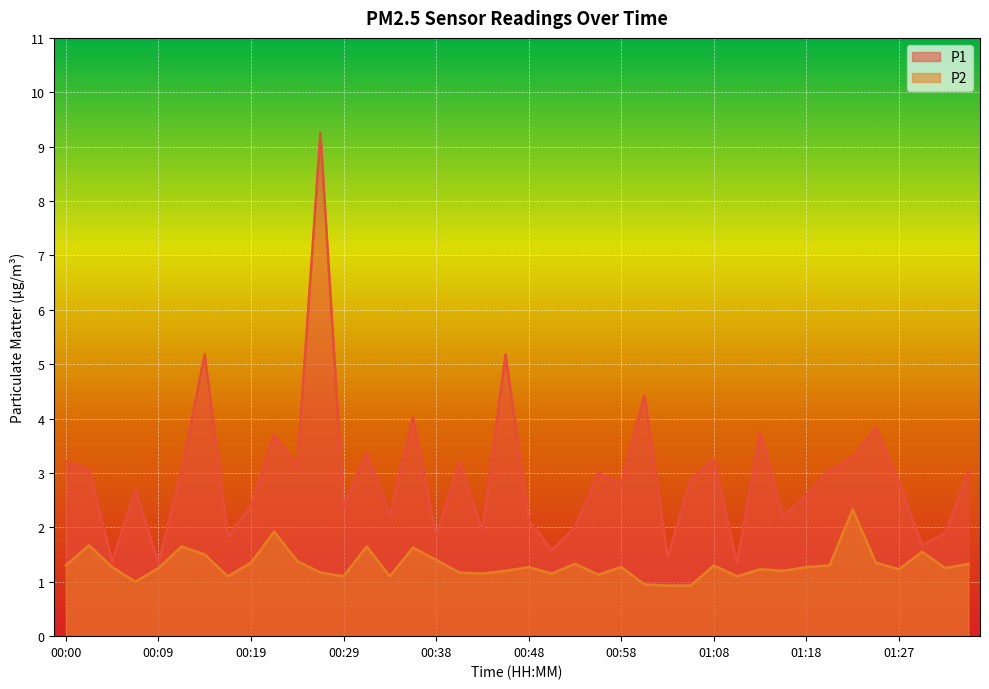

Is it true that P2 equals 1.6 at 01:30?

True